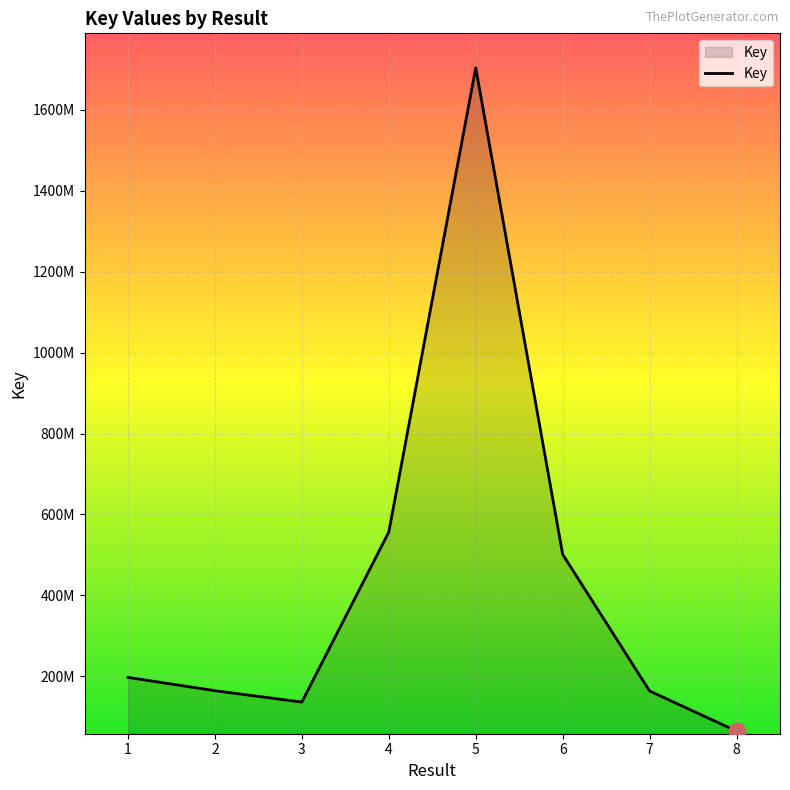

Does the chart have visible grid lines?

Yes